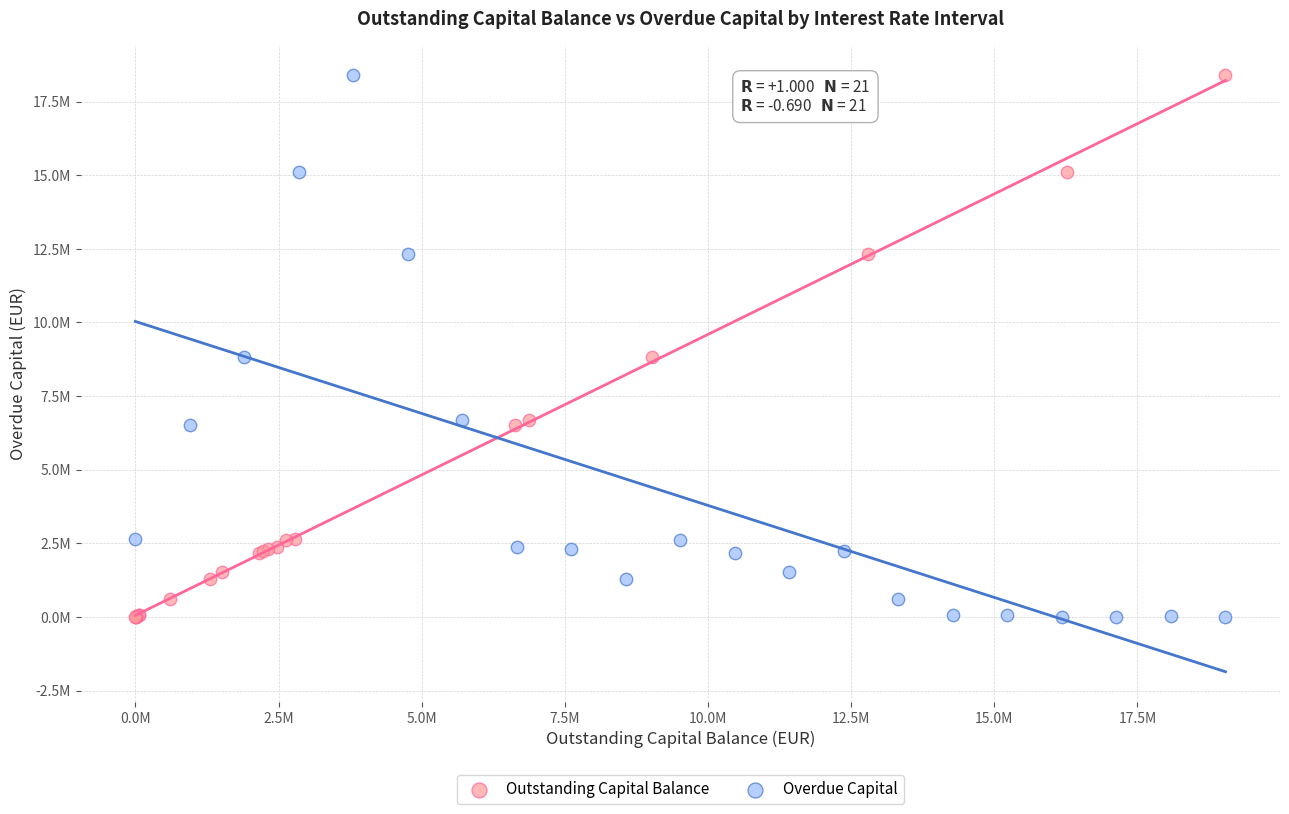

What are all the series names shown in the legend?

Outstanding Capital Balance, Overdue Capital